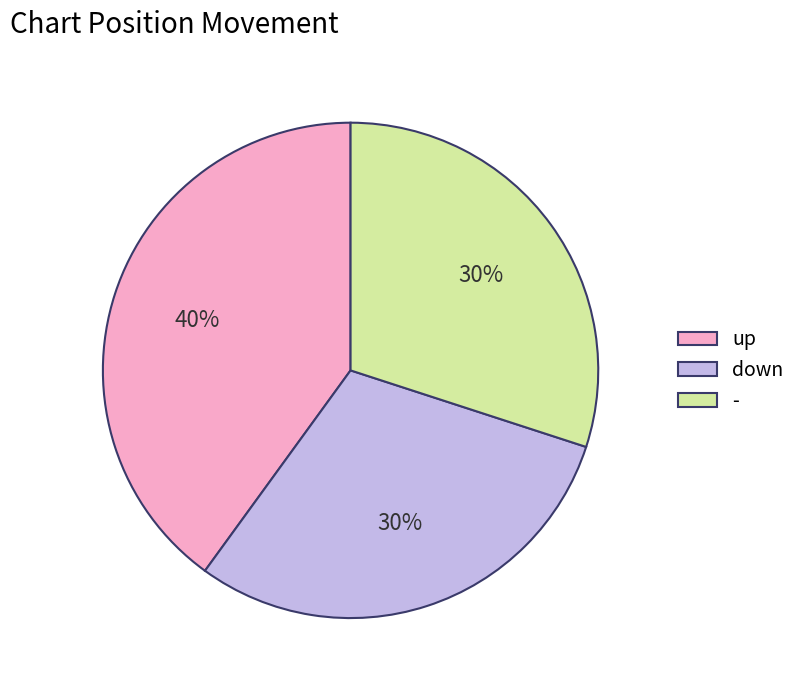

Does any single category account for the majority?

No